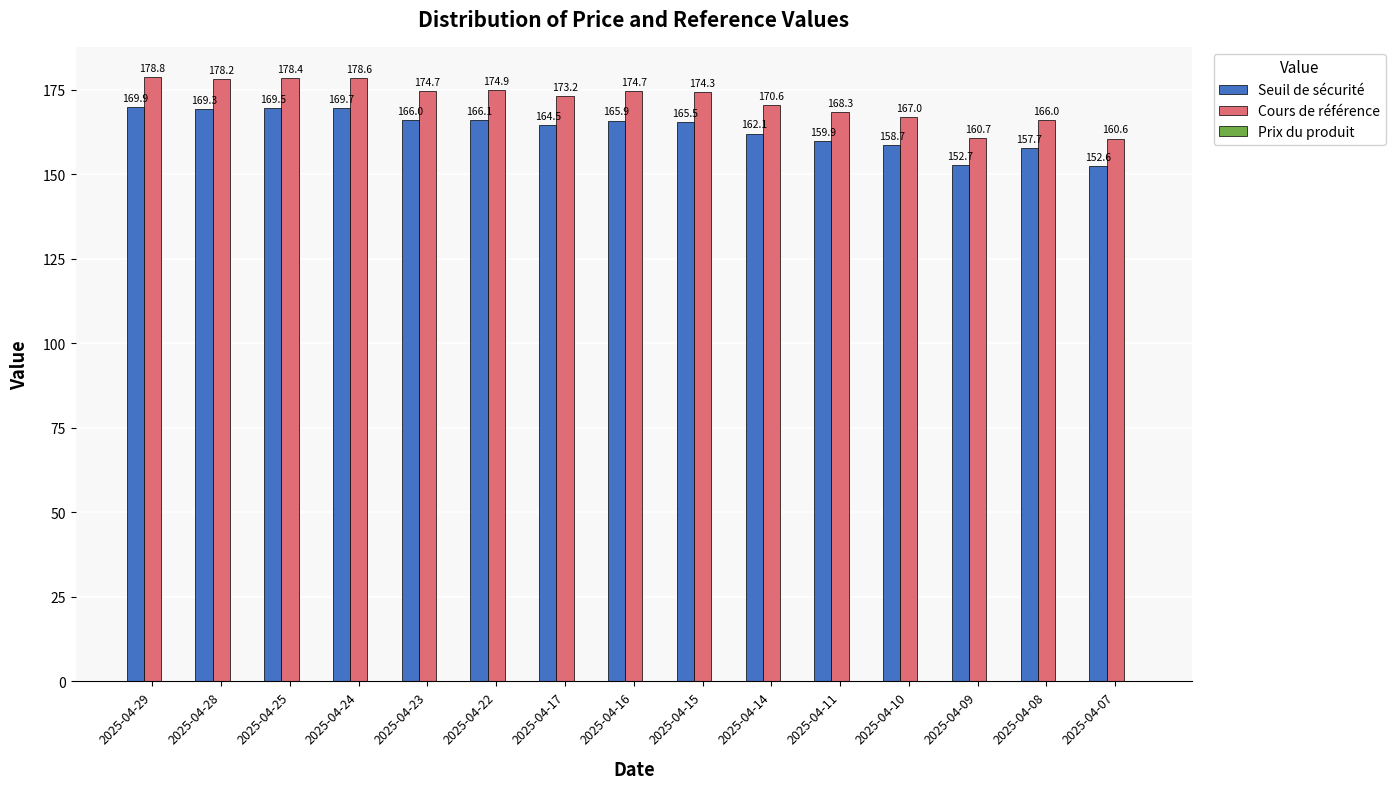

What value does the Seuil de sécurité series have at 2025-04-14?

162.1